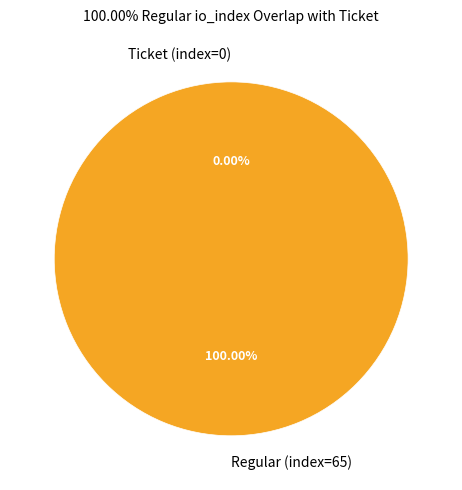

The Row 1 (io_index=65) slice represents 100% of the pie. True or false?

True